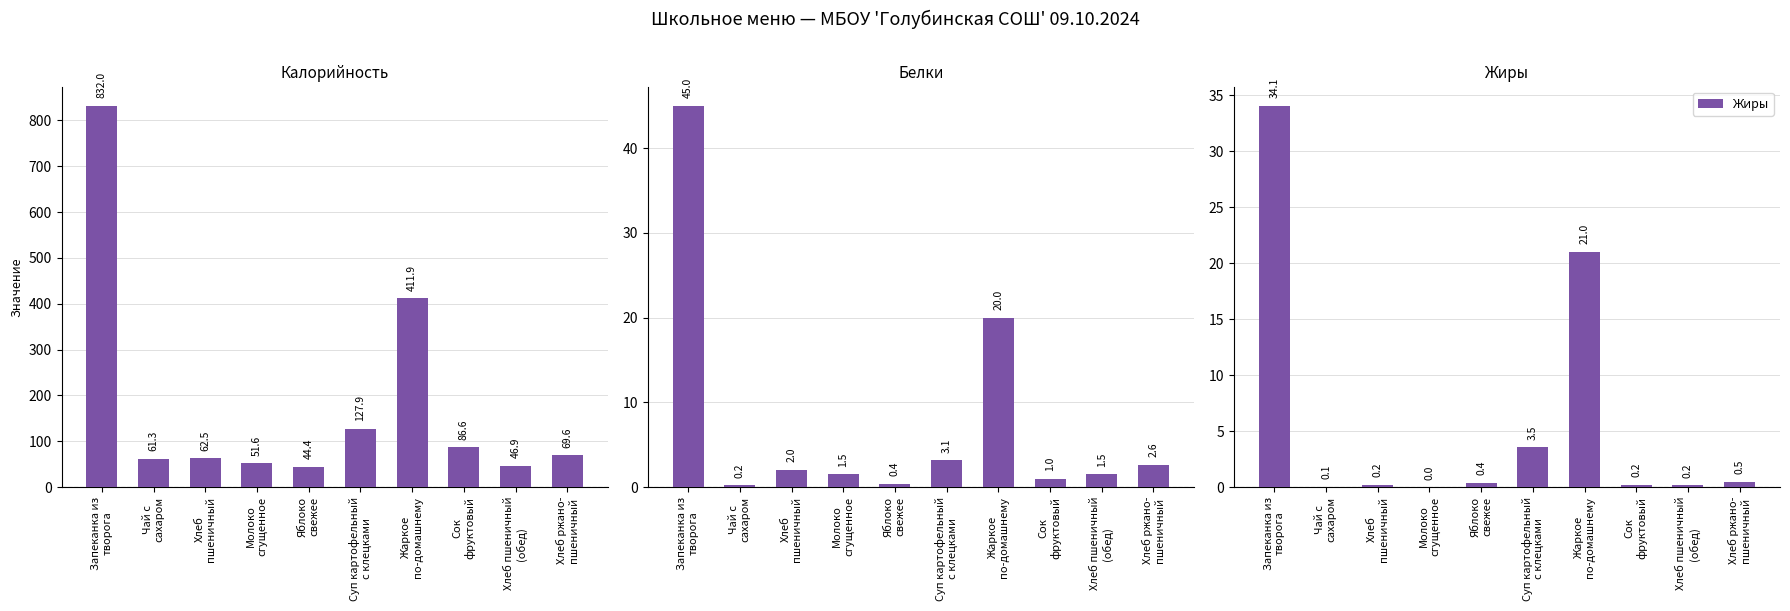

What is the difference between the highest and lowest values at Сок
фруктовый?

86.4